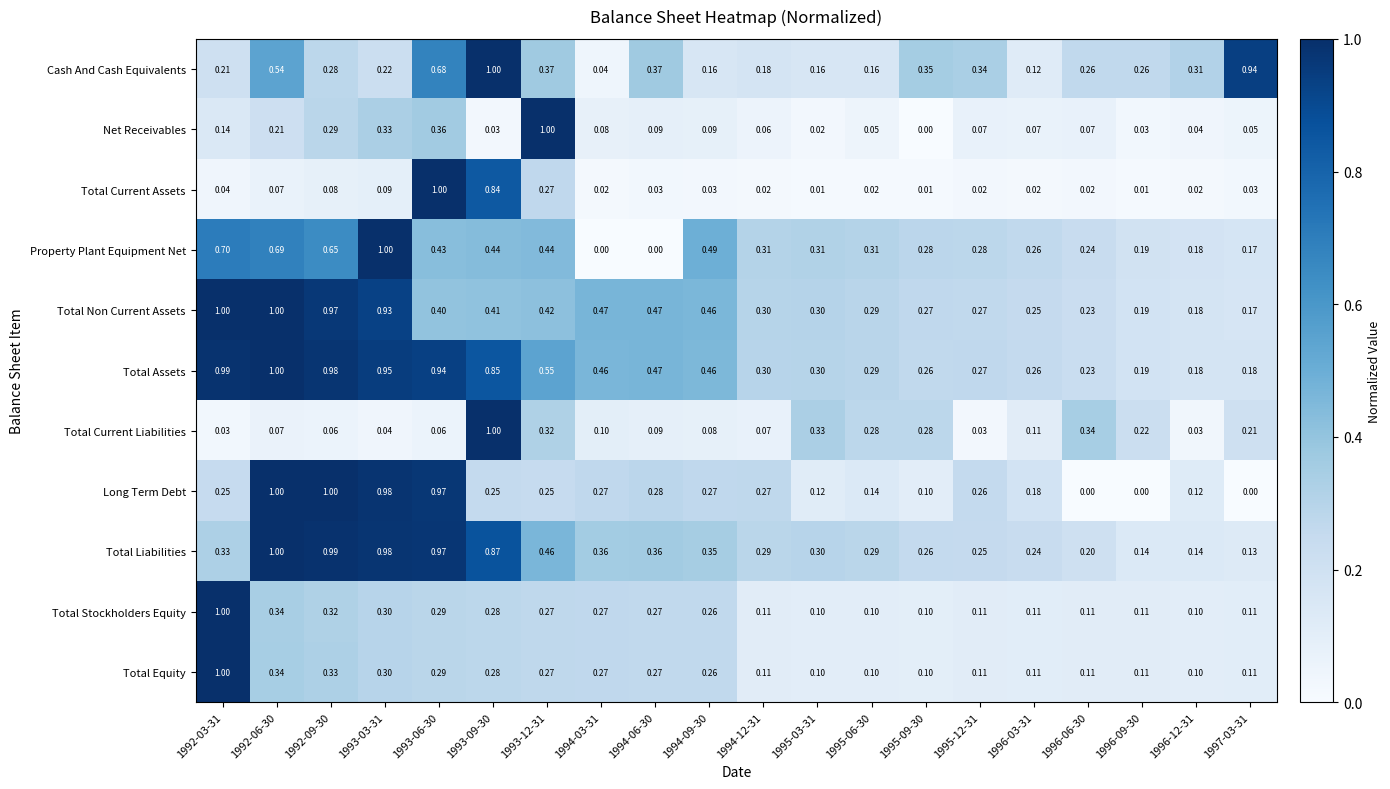

Which series has the largest total across all categories?

Total Assets